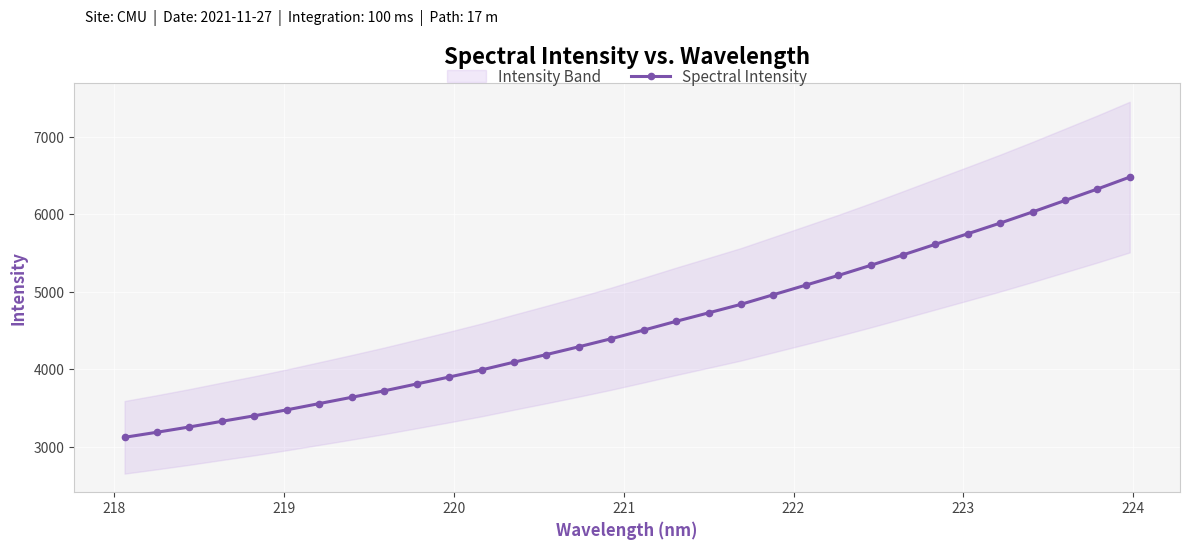

What is the value of the Spectral Intensity point at the 26th from the left?

5612.4